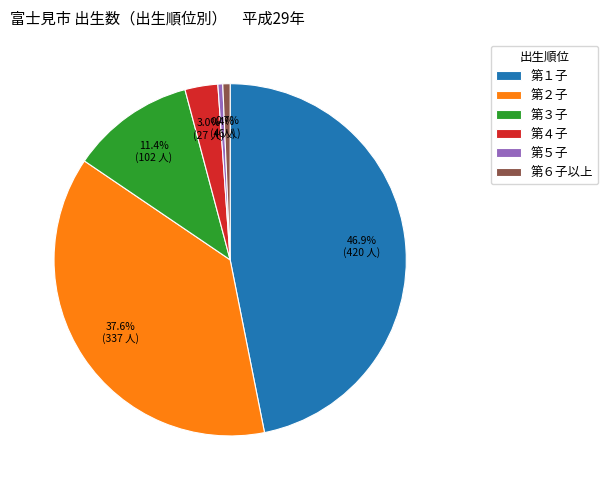

What percentage do 第５子 and 第１子 together represent?

47.3%